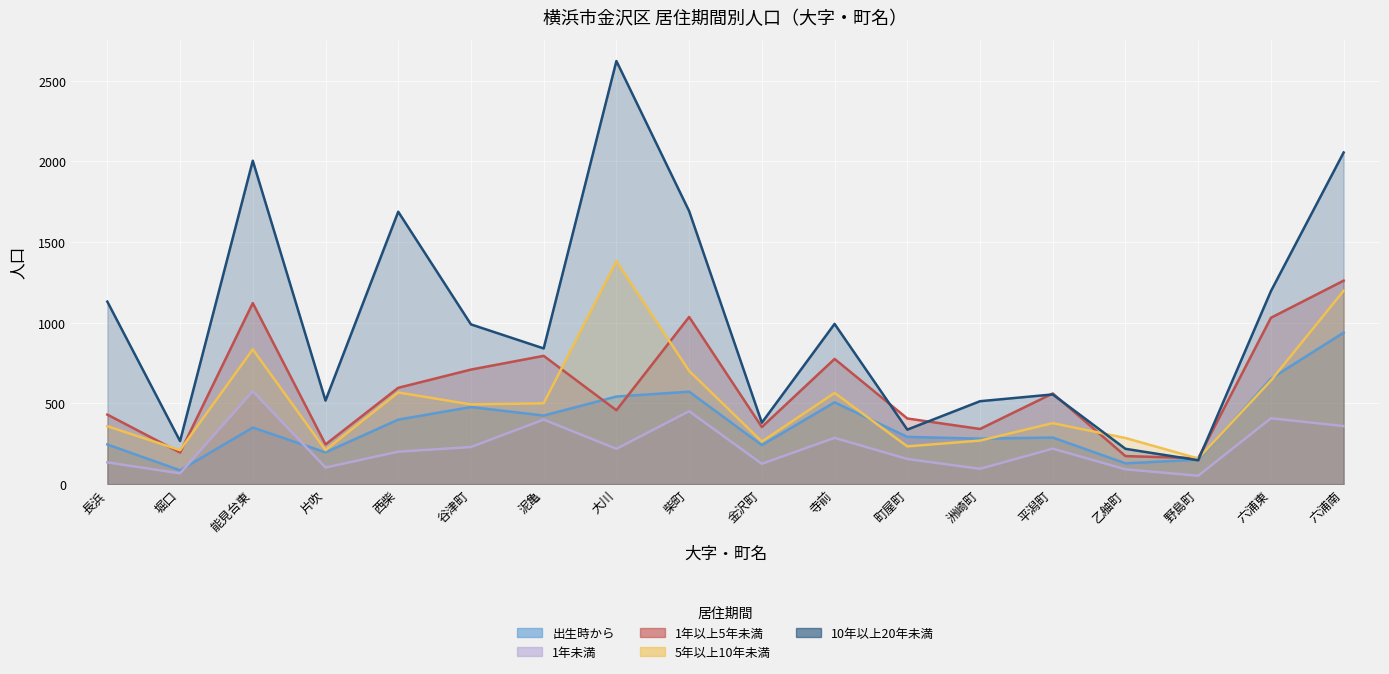

How many data points in 出生時から are above 351?

8